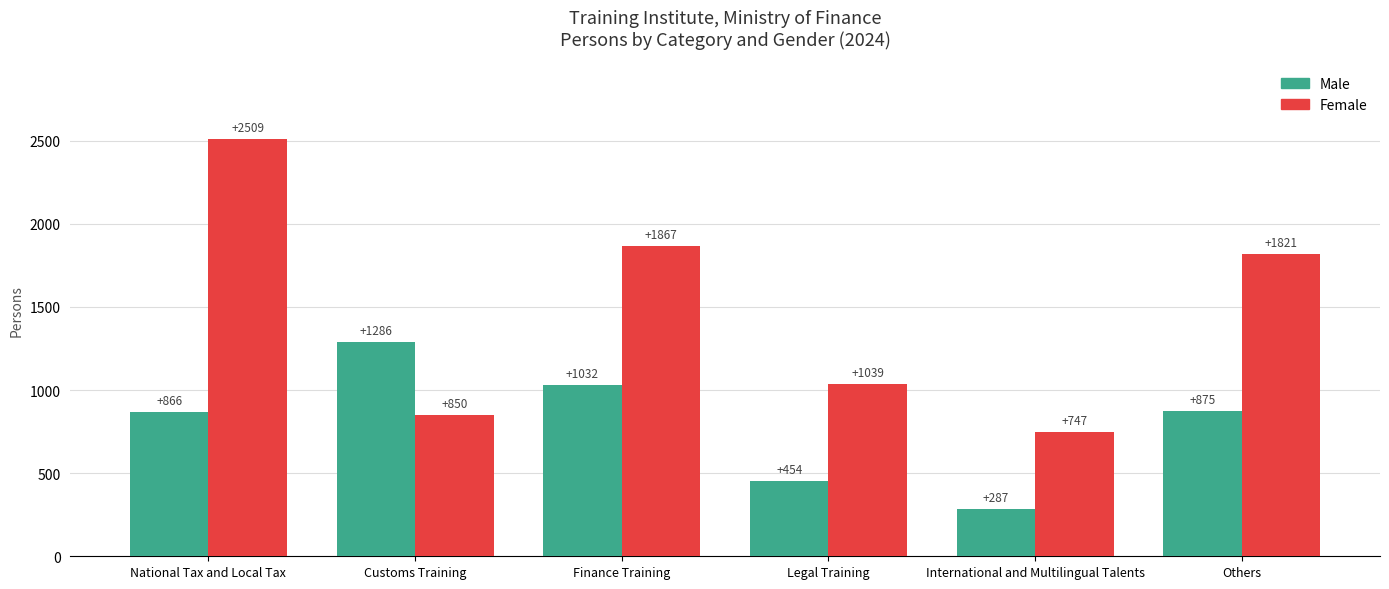

At Customs Training, list the series in order from largest to smallest.

Male, Female